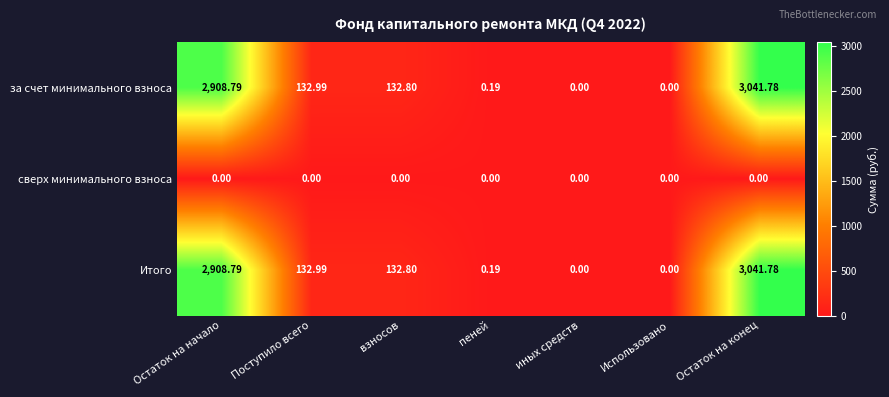

At which category is the sum across all series the highest?

Остаток на конец